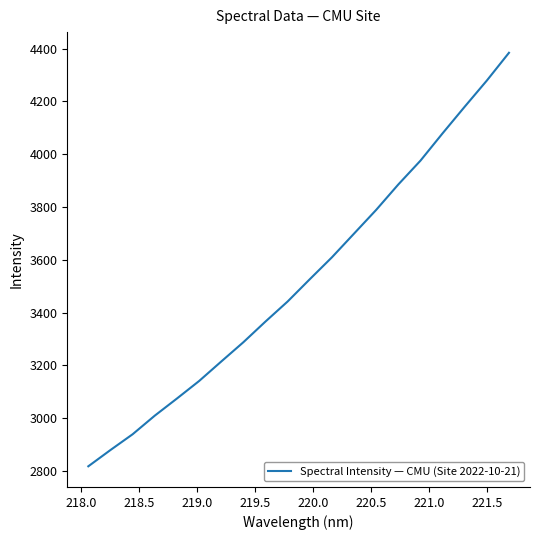

What is the minimum value shown in the chart?

2818.1